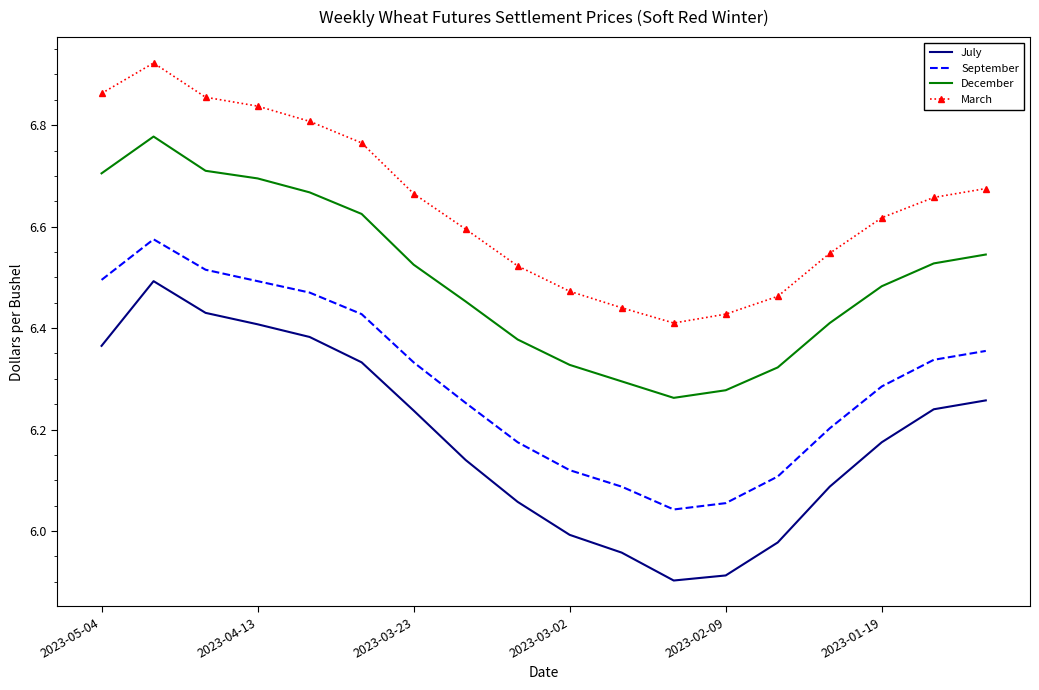

What is the difference between the maximum and minimum values in the December series?

0.5